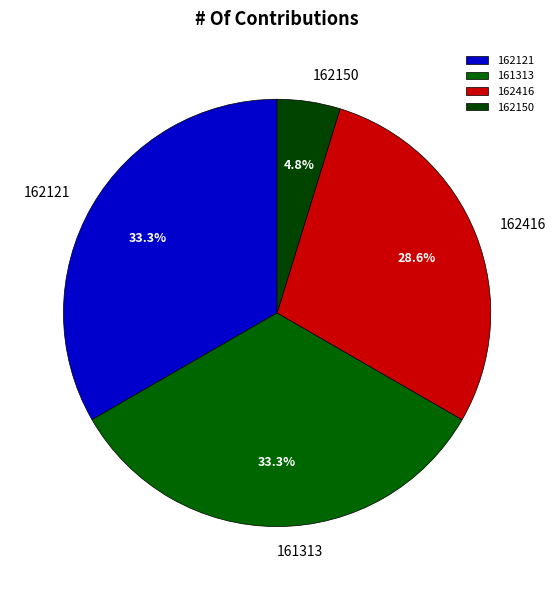

What is the smallest slice in the pie chart?

162150